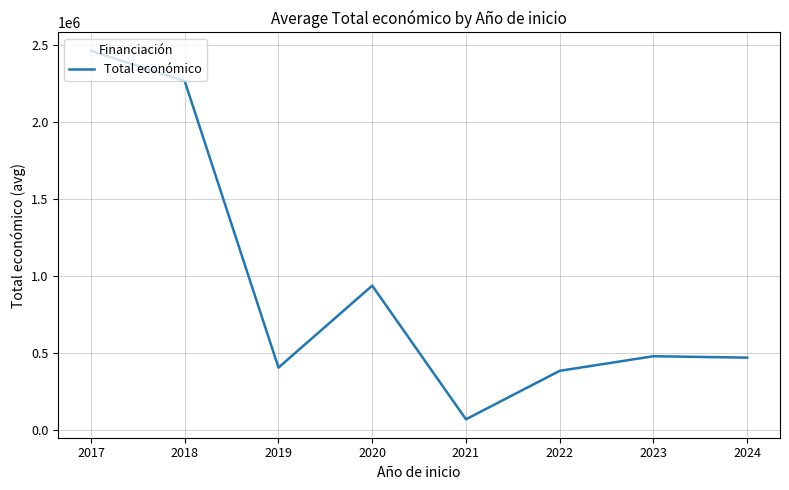

Is it true that the value at 2018 is 2267526.3?

True